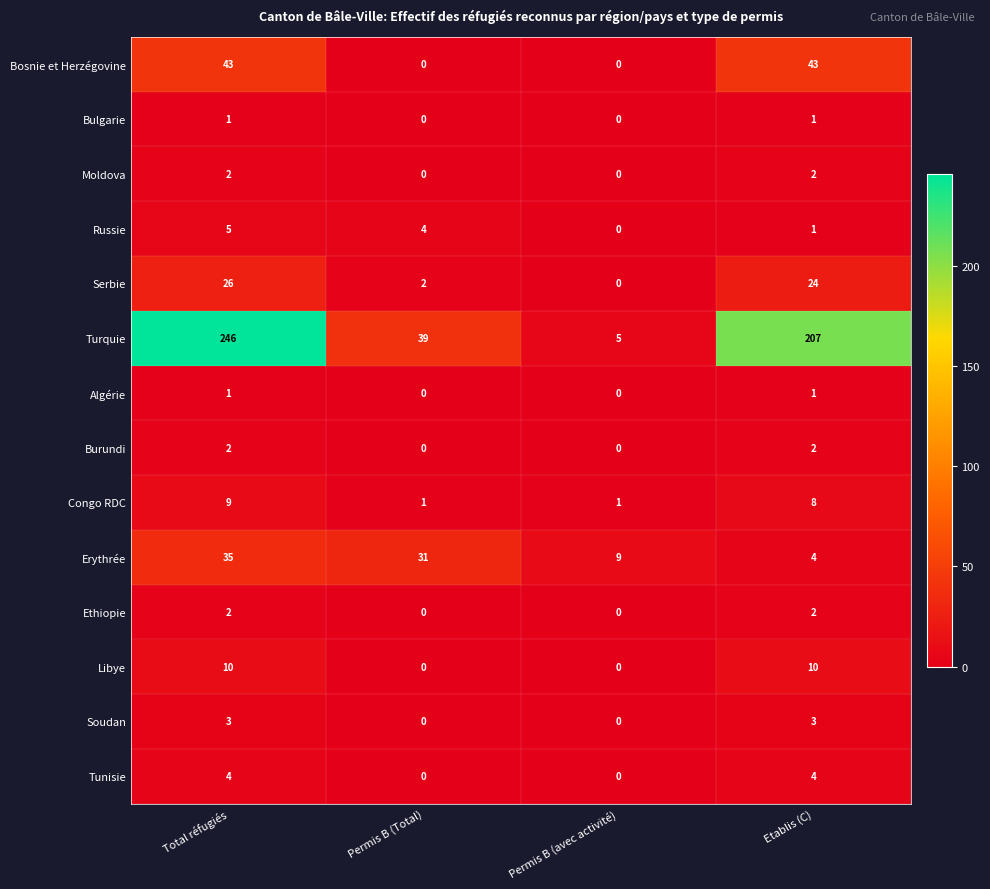

Which series has the largest total across all categories?

Turquie